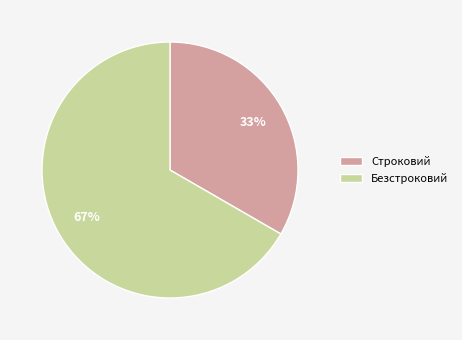

Combined, do Безстроковий and Строковий account for over 50%?

Yes